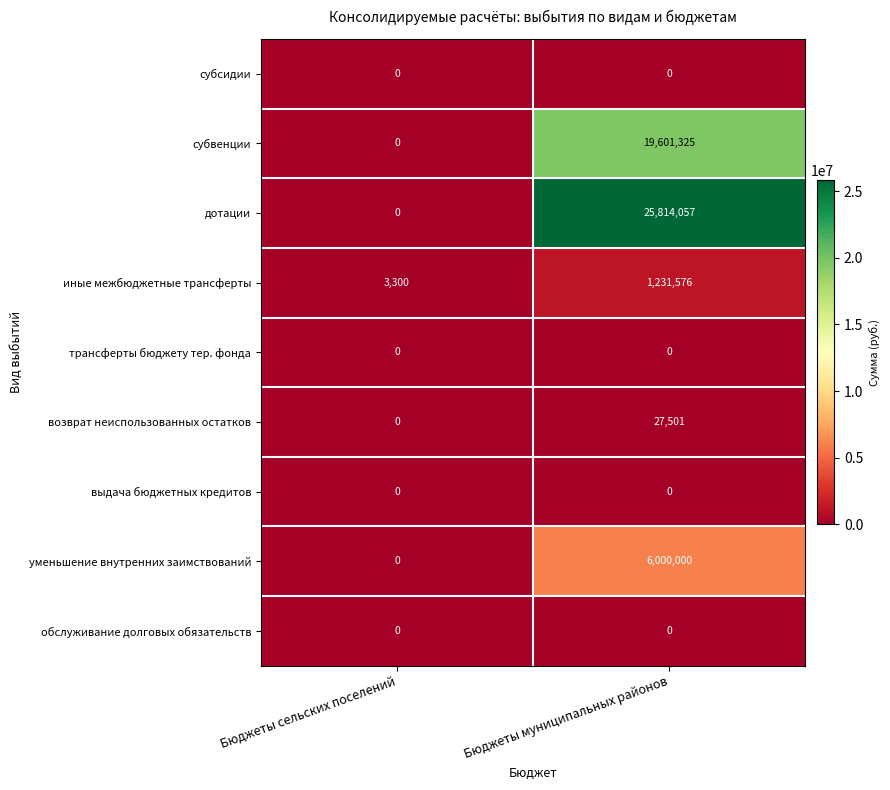

Reading left to right, extract all data points from this chart.

субсидии: Бюджеты сельских поселений=0	Бюджеты муниципальных районов=0
субвенции: Бюджеты сельских поселений=0	Бюджеты муниципальных районов=19601325
дотации: Бюджеты сельских поселений=0	Бюджеты муниципальных районов=25814057
иные межбюджетные трансферты: Бюджеты сельских поселений=3300	Бюджеты муниципальных районов=1231576
трансферты бюджету тер. фонда: Бюджеты сельских поселений=0	Бюджеты муниципальных районов=0
возврат неиспользованных остатков: Бюджеты сельских поселений=0	Бюджеты муниципальных районов=27501
выдача бюджетных кредитов: Бюджеты сельских поселений=0	Бюджеты муниципальных районов=0
уменьшение внутренних заимствований: Бюджеты сельских поселений=0	Бюджеты муниципальных районов=6000000
обслуживание долговых обязательств: Бюджеты сельских поселений=0	Бюджеты муниципальных районов=0